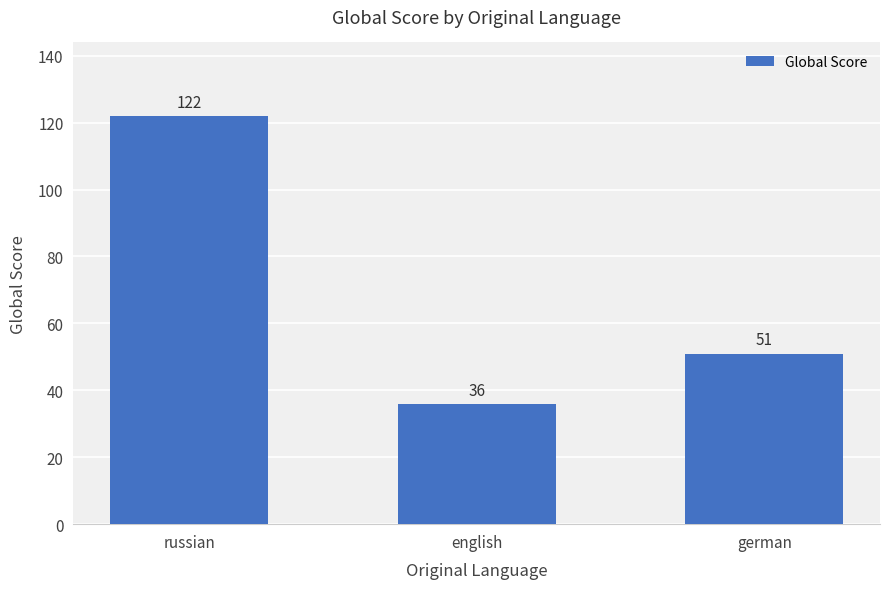

Which has a higher value, russian or german?

russian